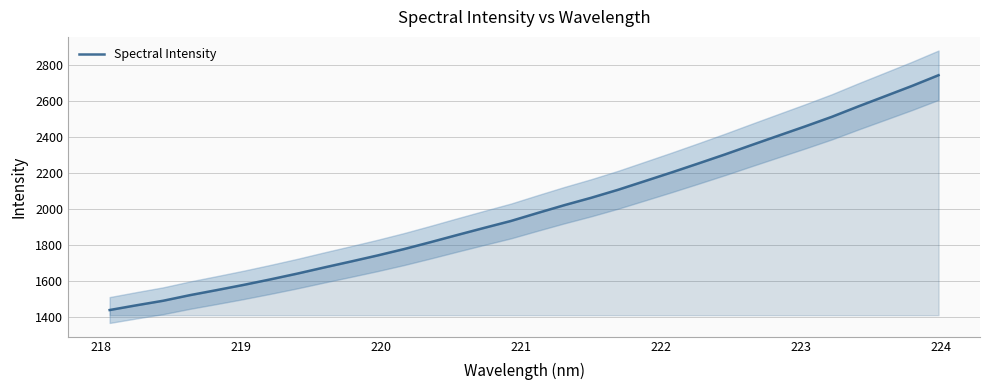

How many data points does each series have?

32